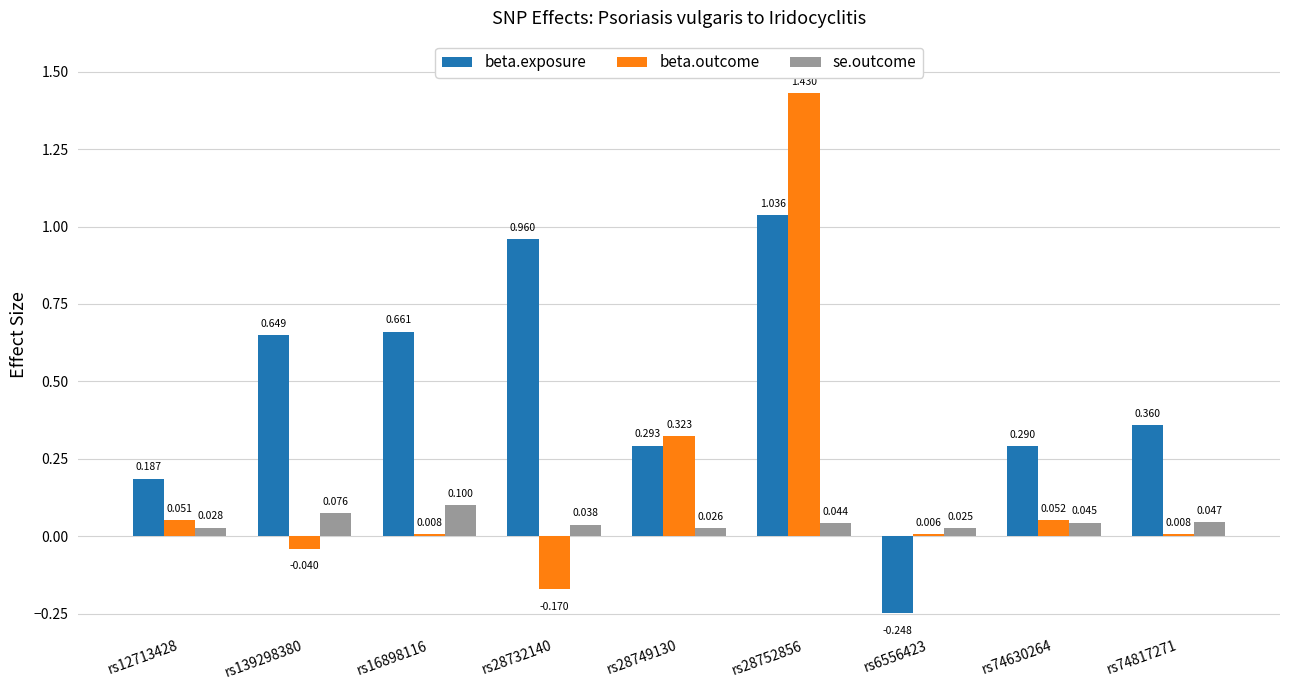

Where does the beta.outcome series first go above 0?

rs12713428